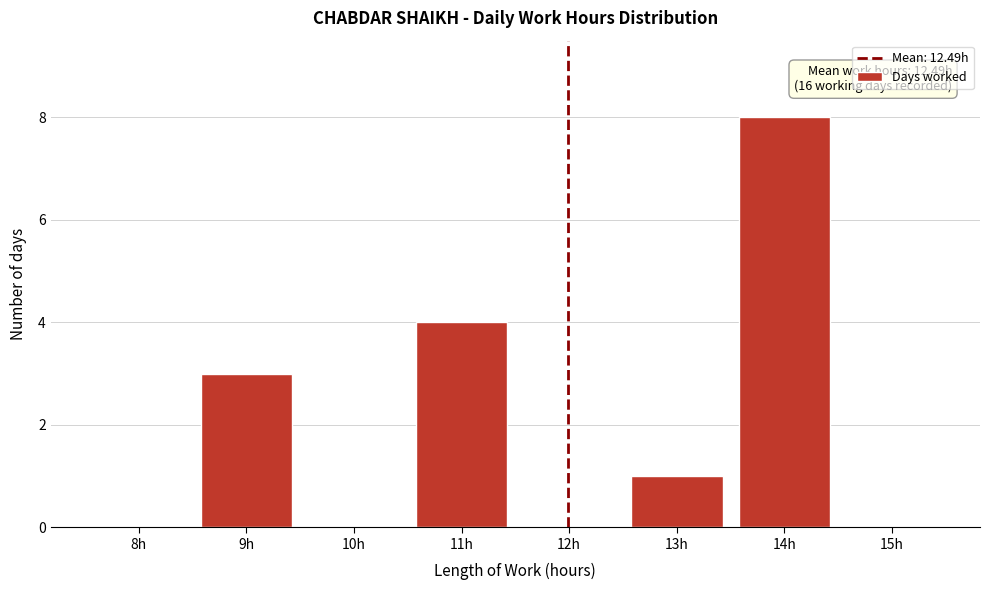

Reading left to right, extract all data points from this chart.

8h=0	9h=3	10h=0	11h=4	12h=0	13h=1	14h=8	15h=0